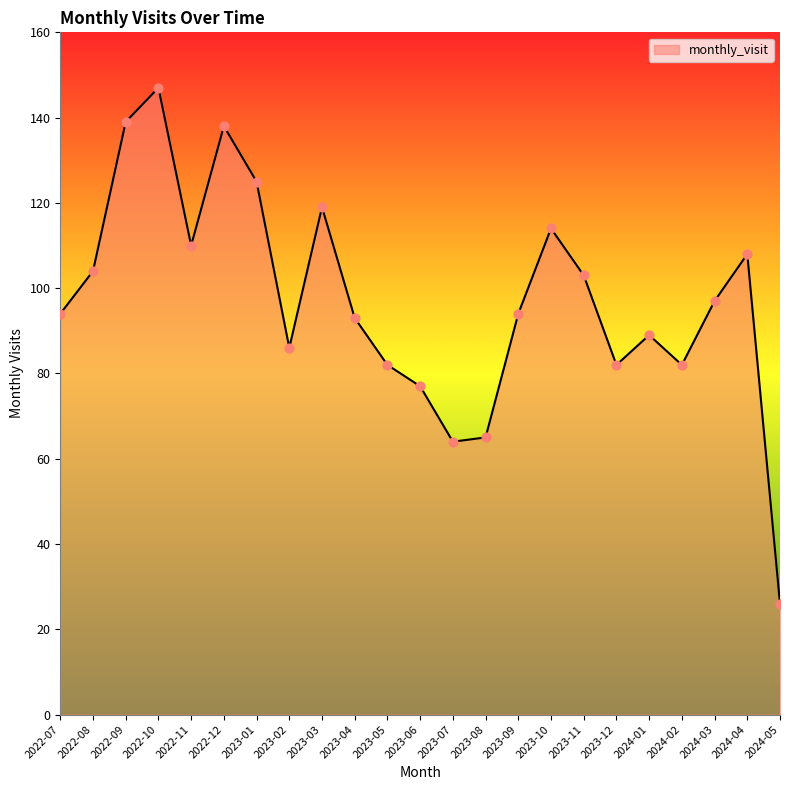

Between 2023-11 and 2023-03, which is larger?

2023-03